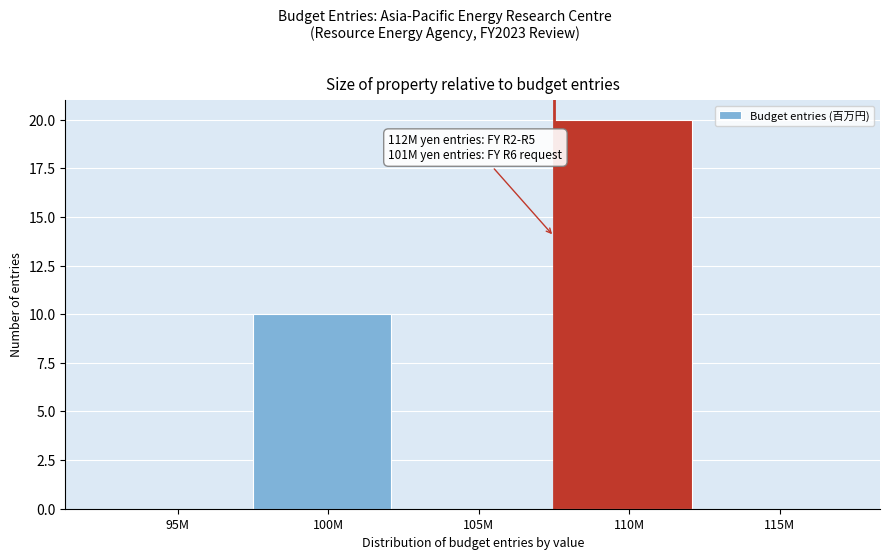

Reading left to right, what are all the values shown in this chart?

95M=0	100M=10	105M=0	110M=20	115M=0